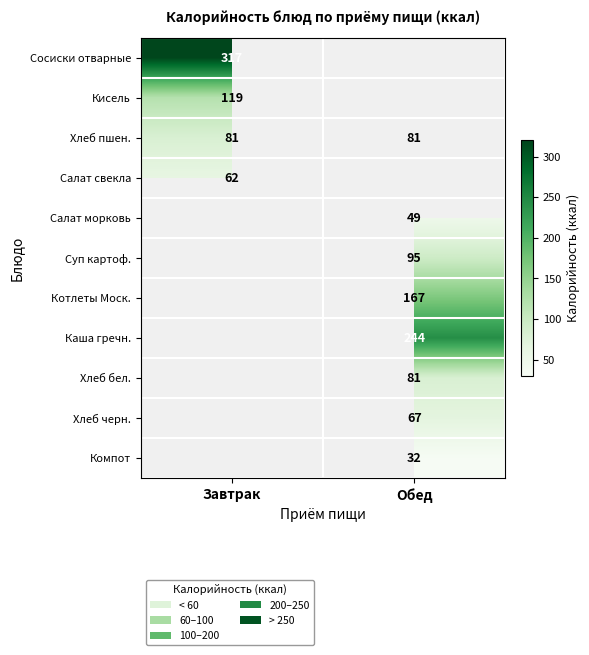

Is it true that Хлеб пшен. equals 81 at Завтрак?

True